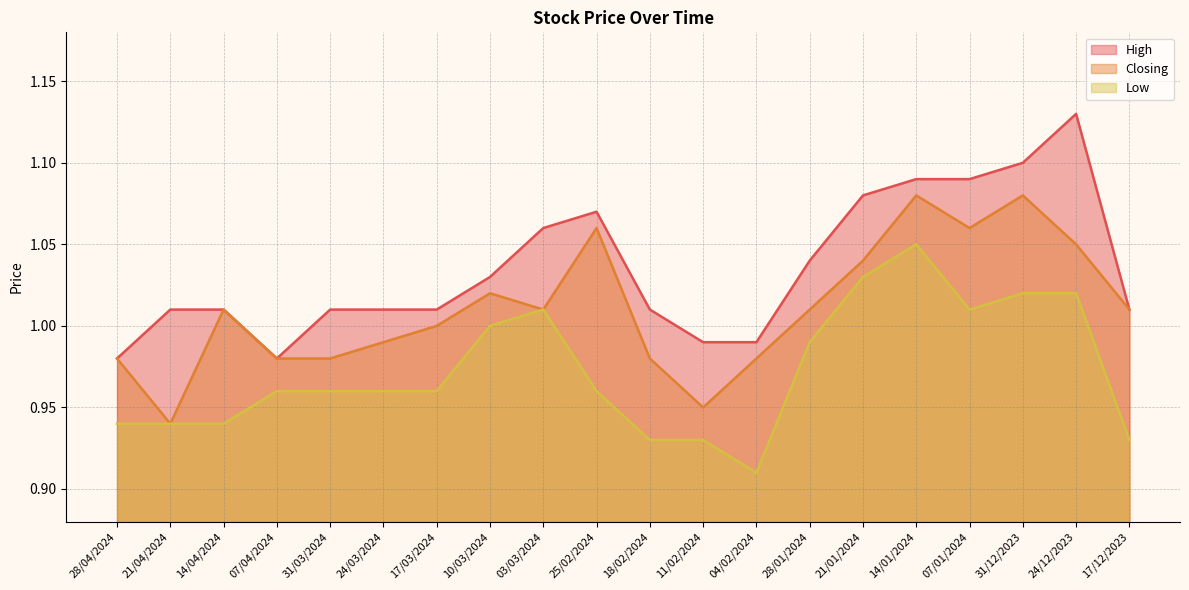

How many interior local peaks does the High series have?

2